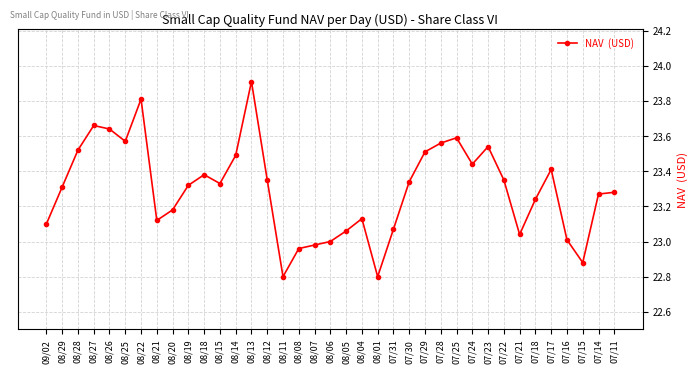

What is the difference between the values at 08/27 and 08/07?

0.7